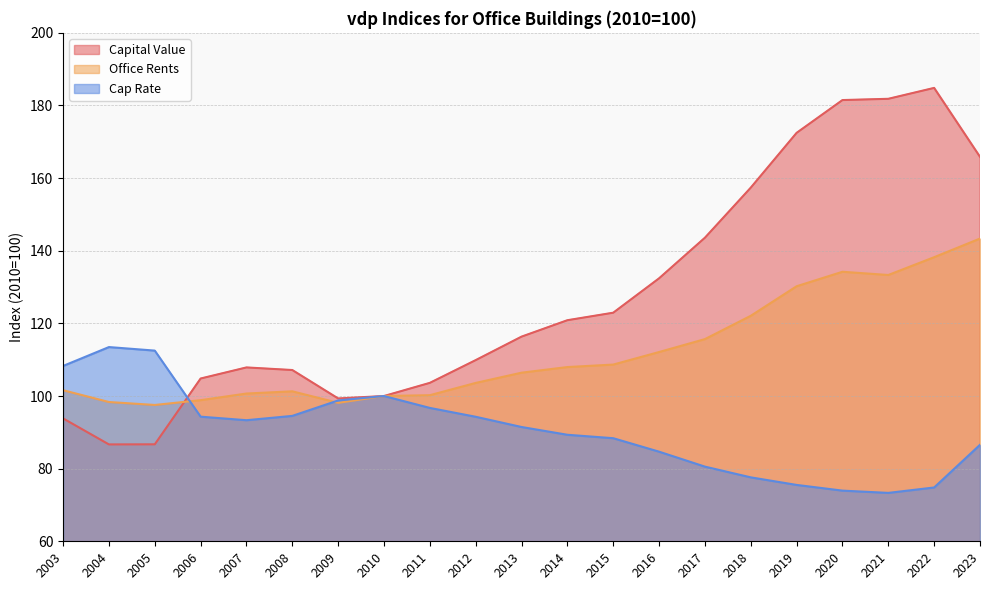

Read the Office Rents value at 2021.

133.3